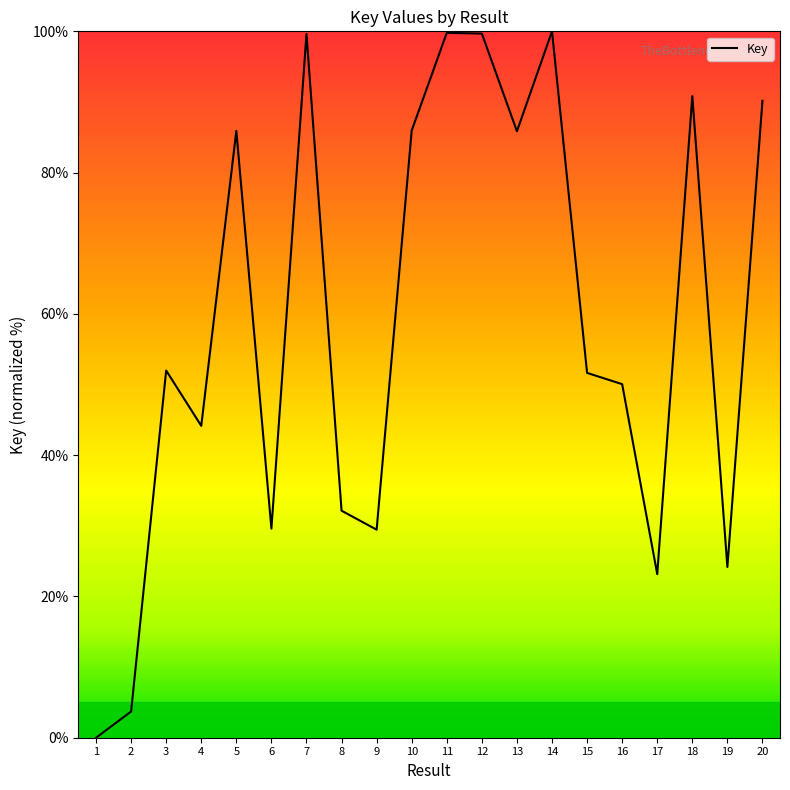

What is the difference between the values at 12 and 19?

75.5